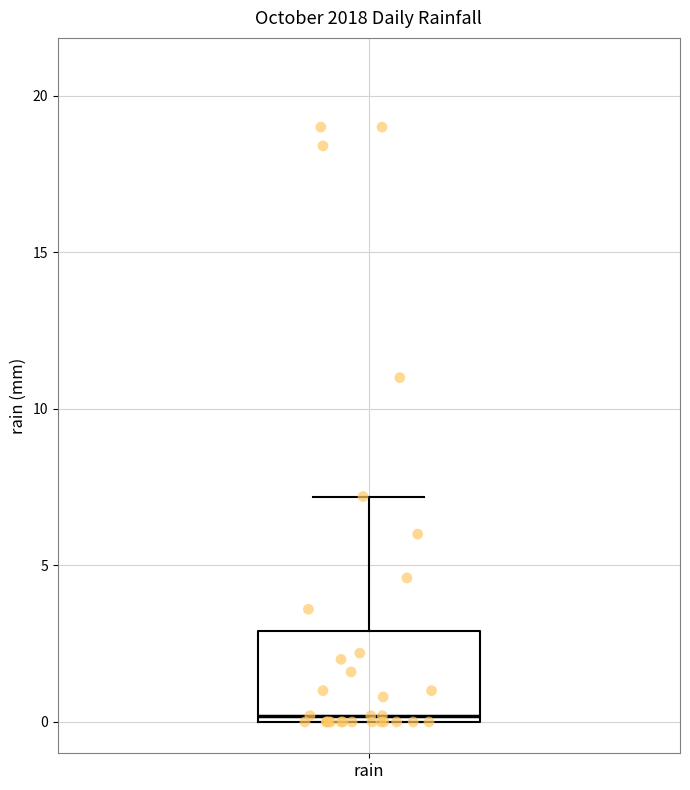

Read this box plot against the y-axis: the position of the median line, the range covered by the box, and the ends of both whiskers. The values are not printed on the chart, so give them approximately, as read against the axis.

median 0 (just above the box's lower edge), box 0 to 3, whiskers 0 to 7